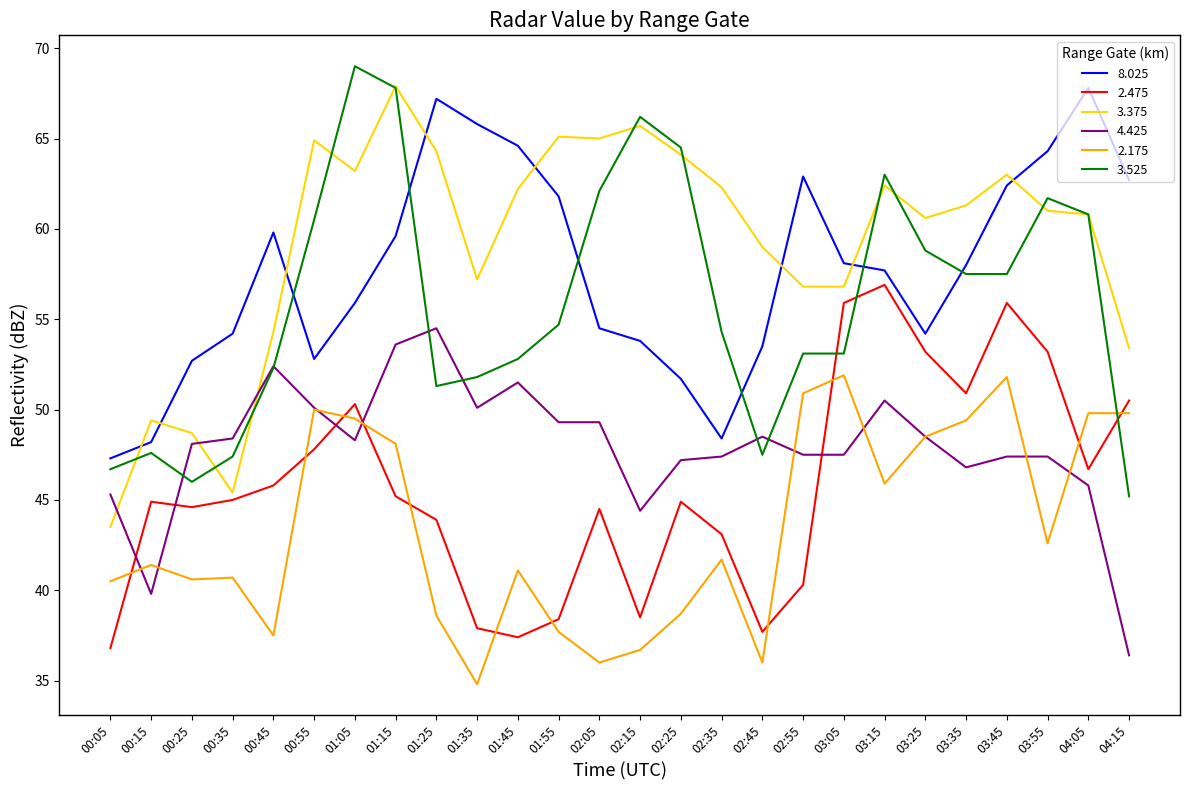

What is the total value across all series at 02:25?

311.1